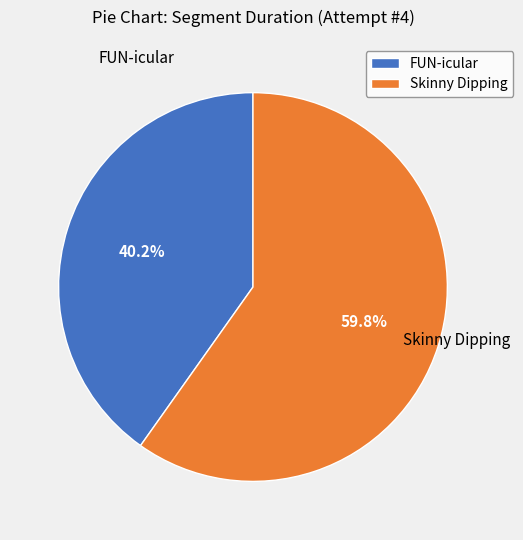

To the nearest percent, what percentage of the pie is Skinny Dipping?

60%